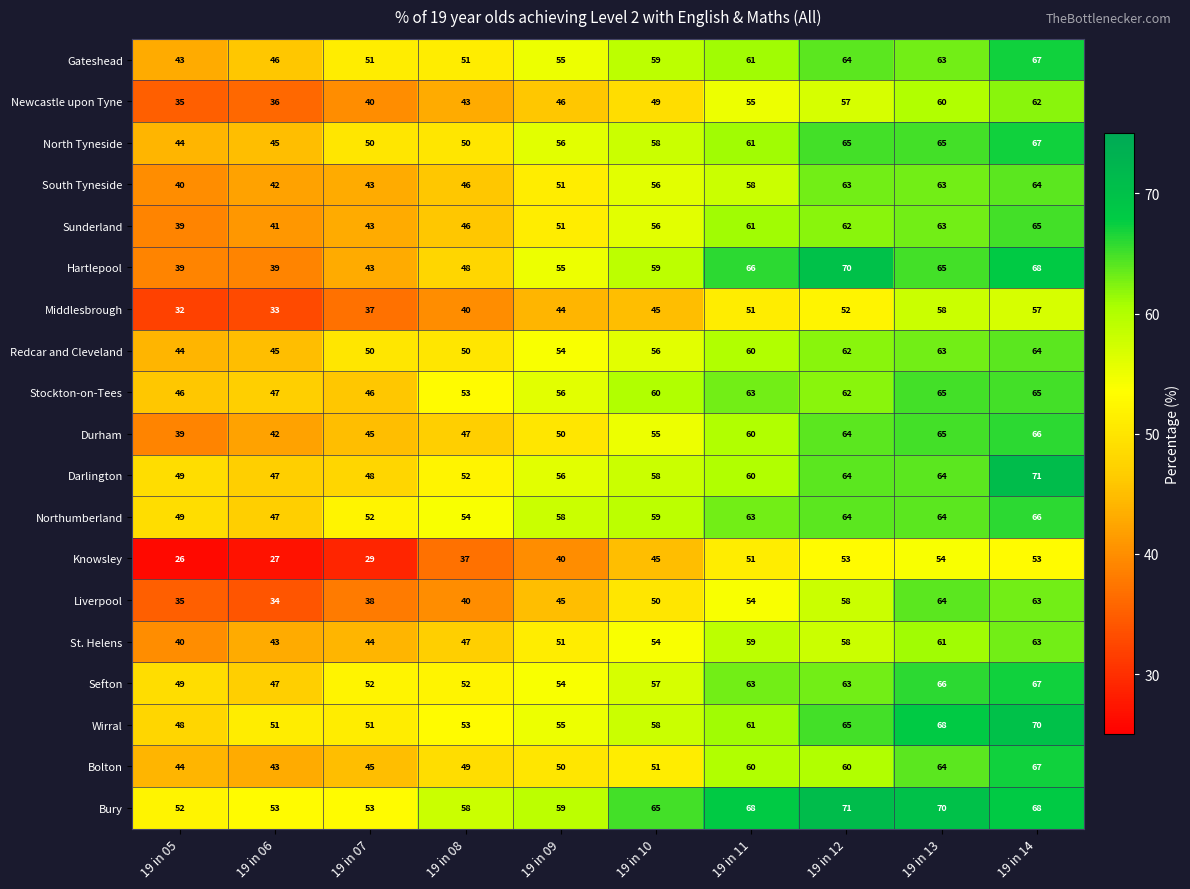

Where is Bury nearest to the value 61?

19 in 09